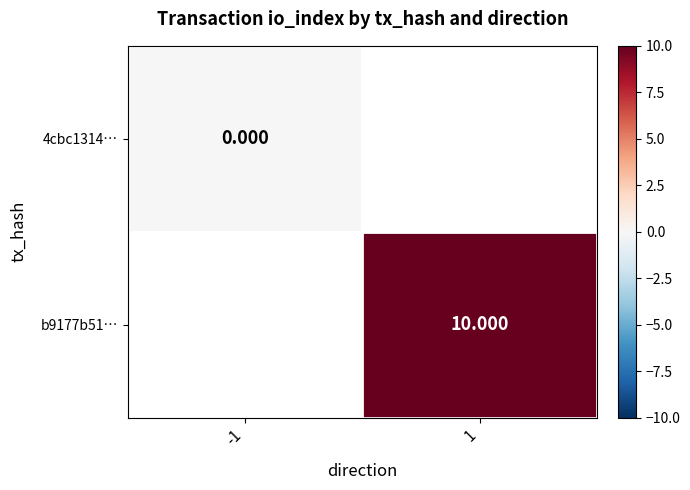

List the series in order of their peak value, lowest first.

4cbc1314…, b9177b51…